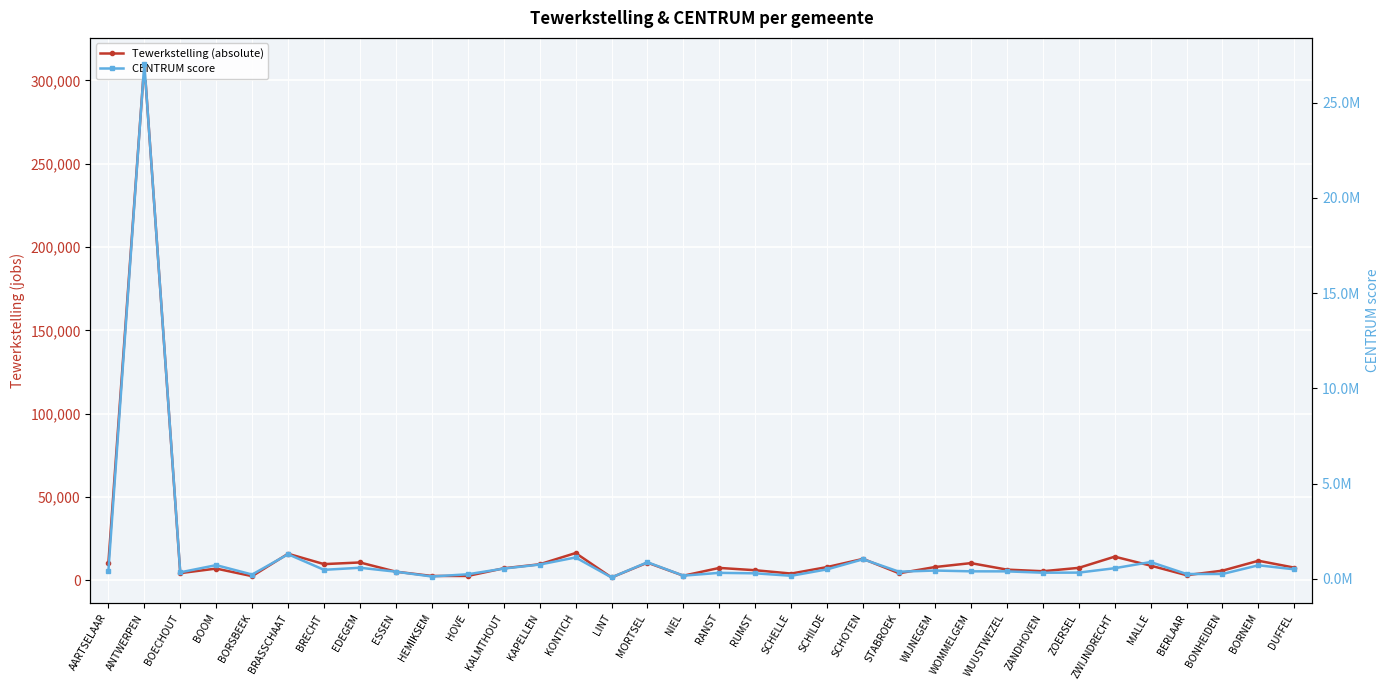

Which series has the largest total across all categories?

CENTRUM score